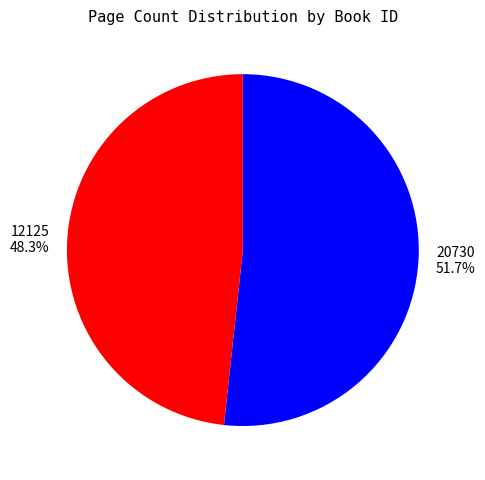

Is it true that 20730 is 52% of the pie?

True